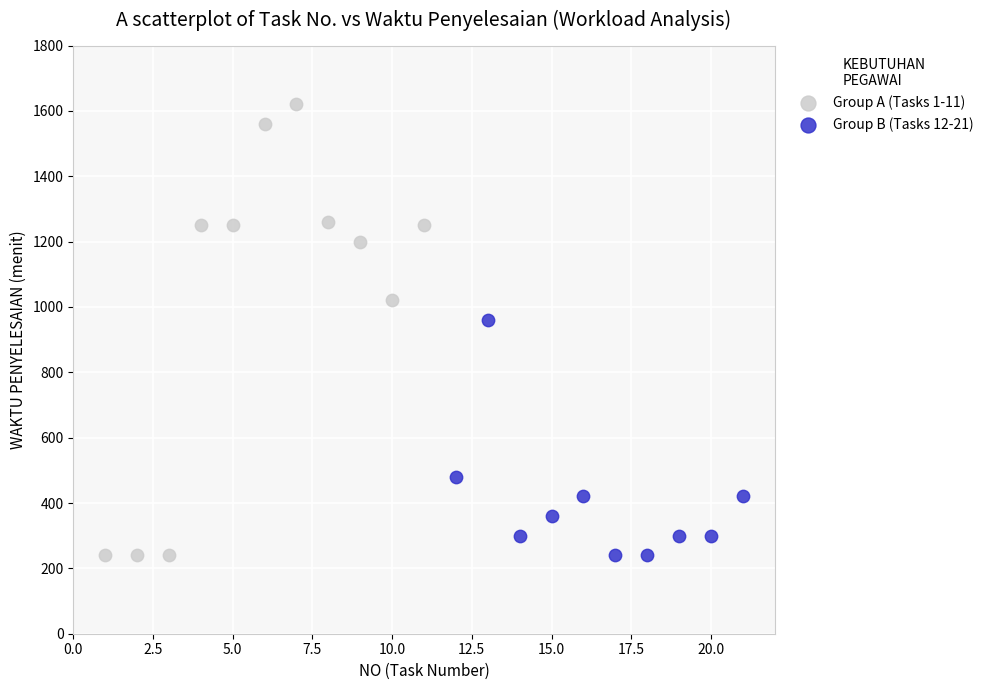

Which series has the largest Y range (max minus min)?

Group A (Tasks 1-11)